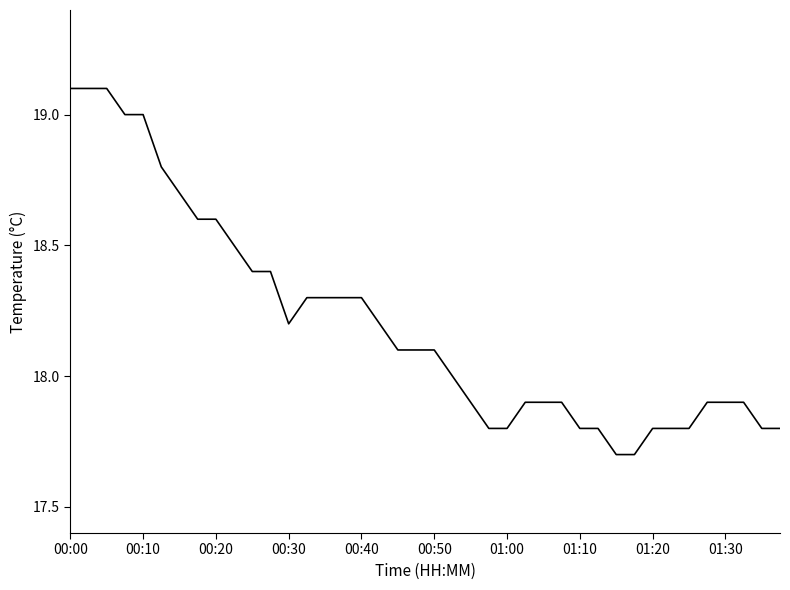

Reading left to right, extract all data points from this chart.

19.1	19.1	19.1	19.0	19.0	18.8	18.7	18.6	18.6	18.5	18.4	18.4	18.2	18.3	18.3	18.3	18.3	18.2	18.1	18.1	18.1	18.0	17.9	17.8	17.8	17.9	17.9	17.9	17.8	17.8	17.7	17.7	17.8	17.8	17.8	17.9	17.9	17.9	17.8	17.8